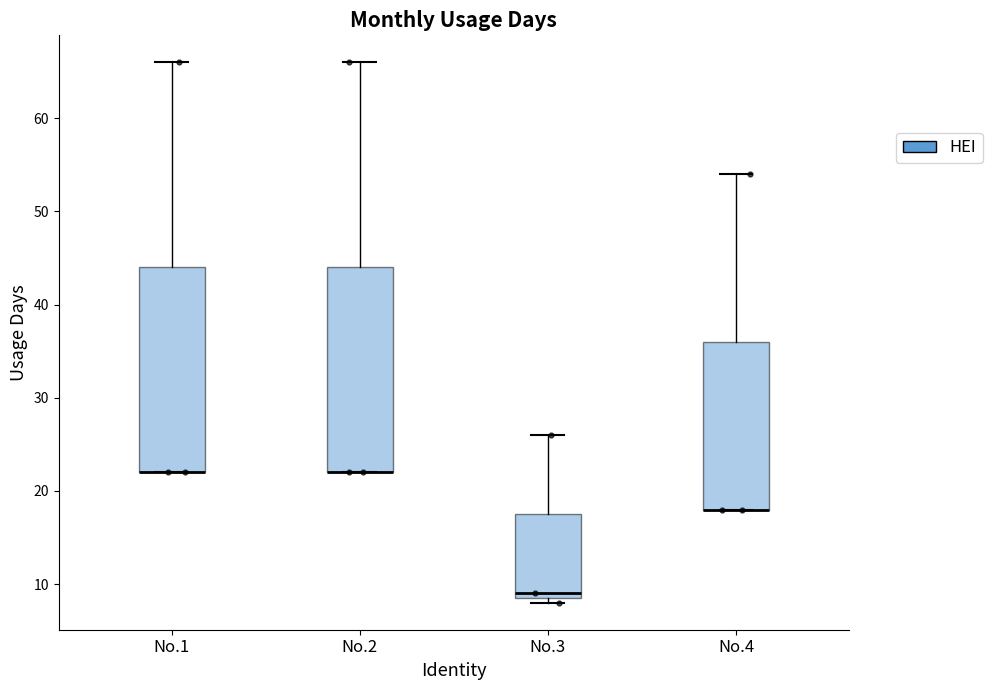

Where is the lower edge of the box for No.2 on the y-axis? The values are not printed on the chart, so give them approximately, as read against the axis.

22